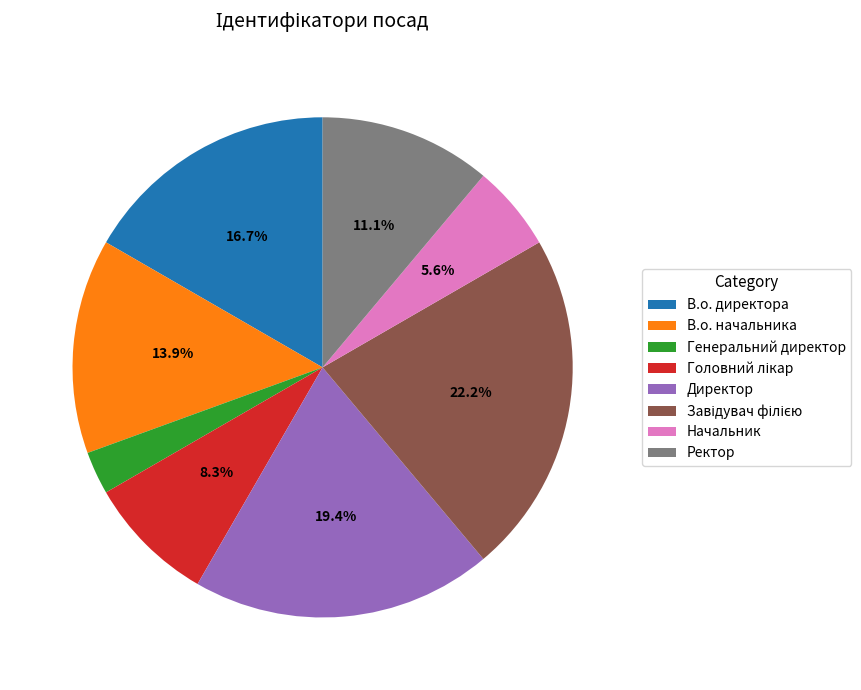

Which slice is the smallest?

Генеральний директор